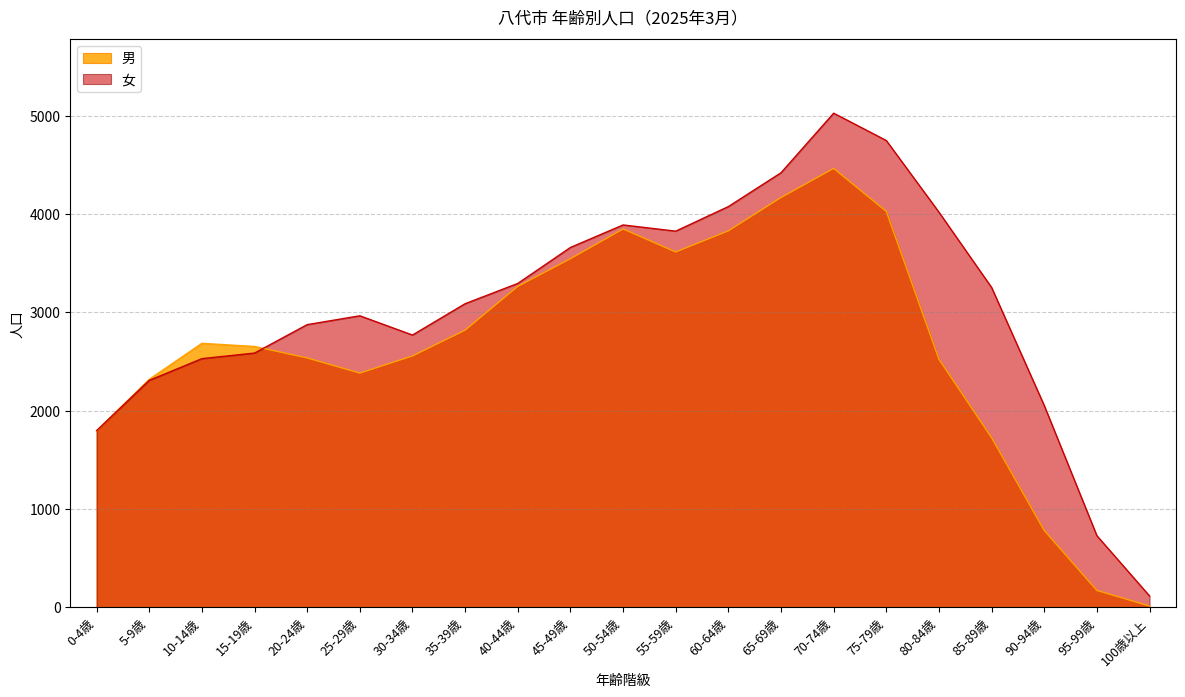

Rank the series by their maximum value, from highest to lowest.

女, 男